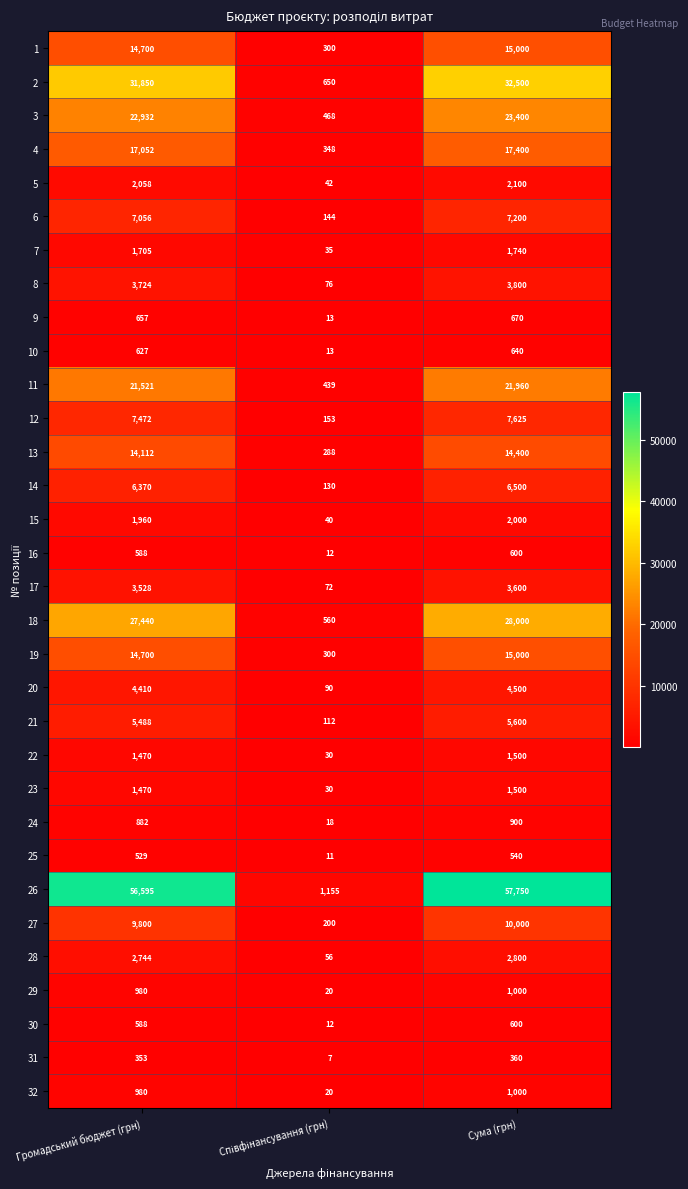

What is the total value across all series at Громадський бюджет (грн)?

286341